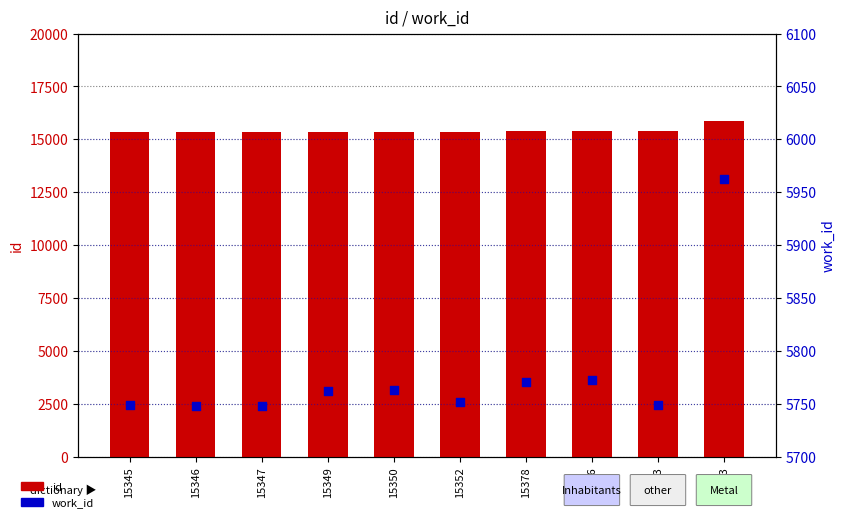

What is the total value across all series at 15350?

21113